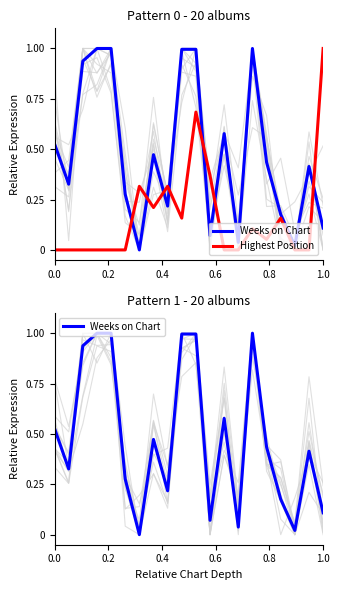

What is the maximum value shown in the chart?

1.0